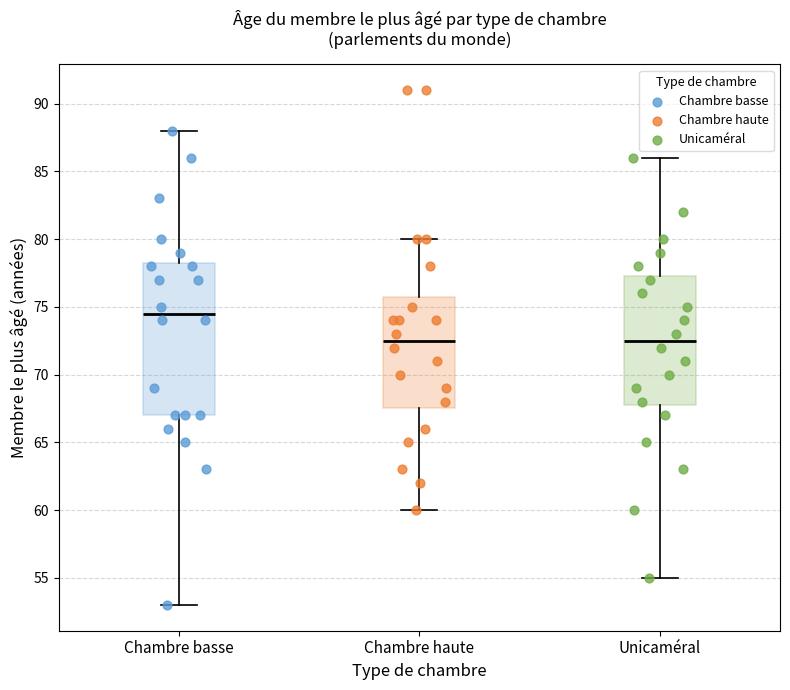

Reading left to right, transcribe this box plot: for each box, give where its median line is, the range the box spans, and where its two whiskers end, as read against the y-axis. The values are not printed on the chart, so give them approximately, as read against the axis.

Chambre basse: median 74.5, box 67.0 to 78.5, whiskers 53.0 to 88.0
Chambre haute: median 72.5, box 67.5 to 76.0, whiskers 60.0 to 80.0
Unicaméral: median 72.5, box 68.0 to 77.5, whiskers 55.0 to 86.0